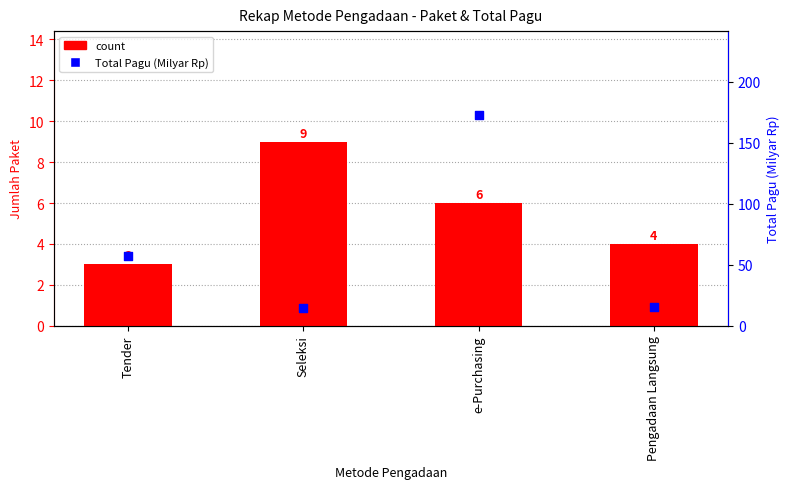

Which series has the largest total across all categories?

Total Pagu (Milyar)